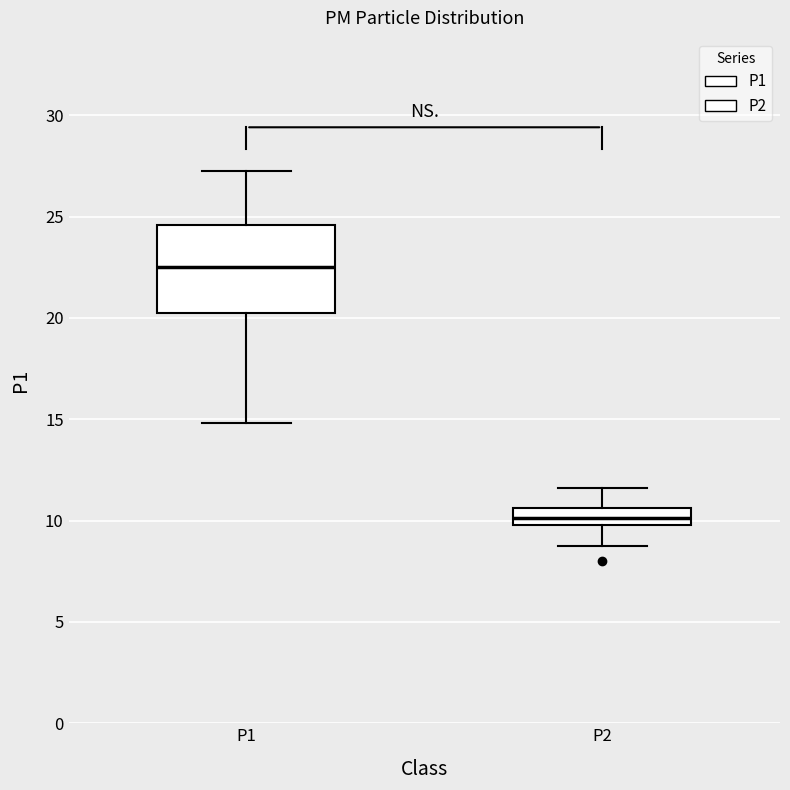

Which box's median line is the highest?

P1